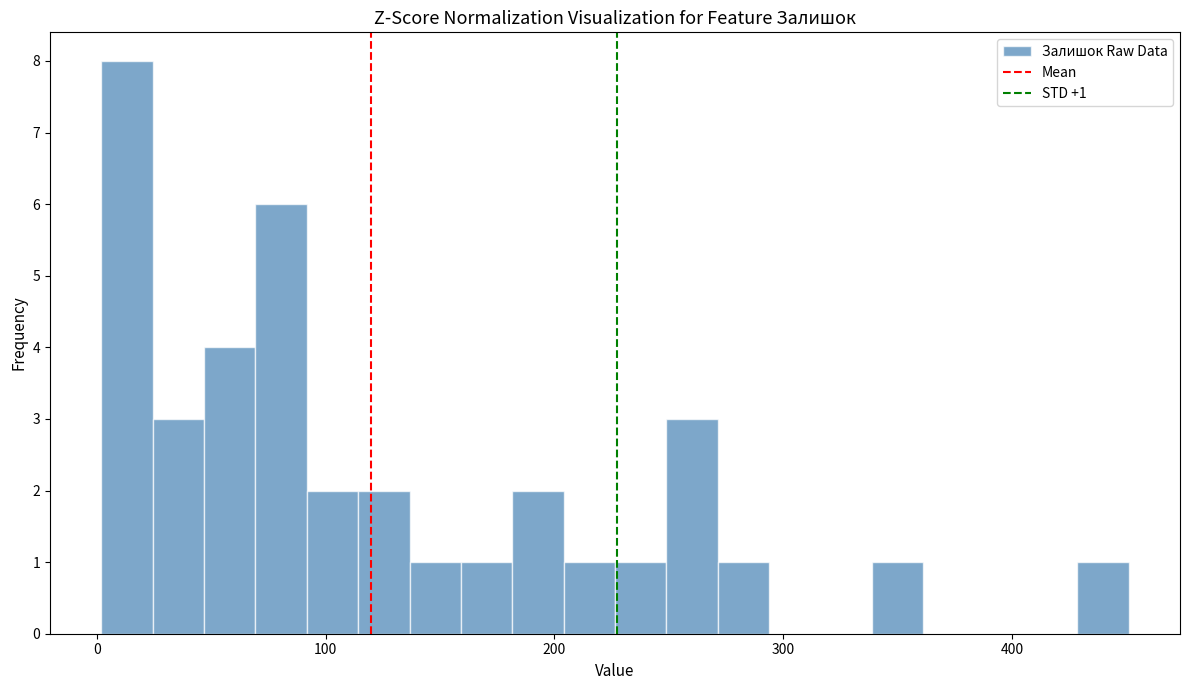

Read against the x-axis, roughly where is the centre of the tallest bar?

10